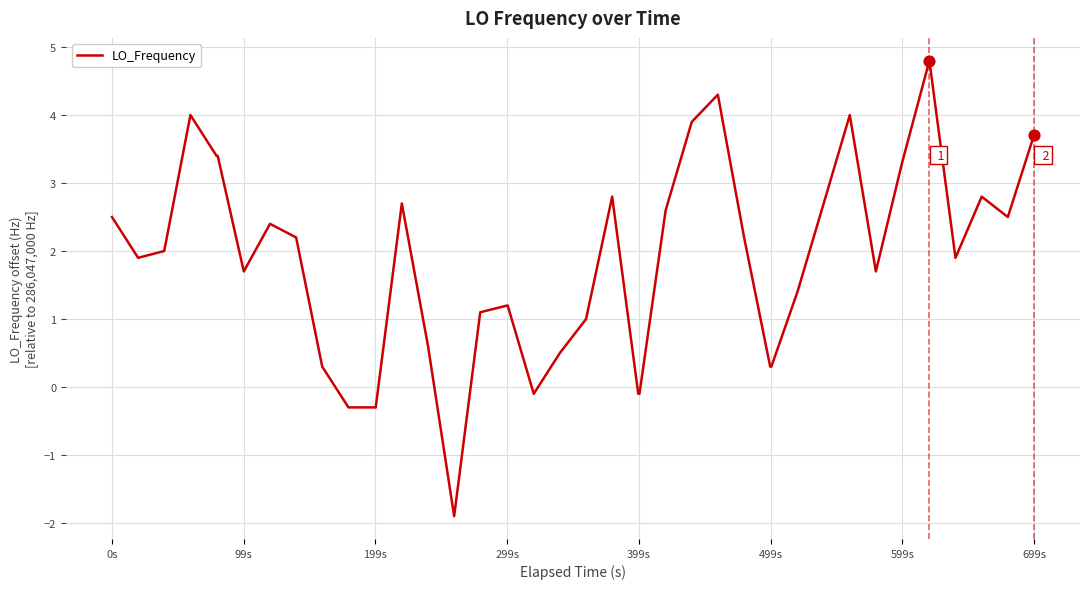

What is the difference between the maximum and minimum values?

6.7